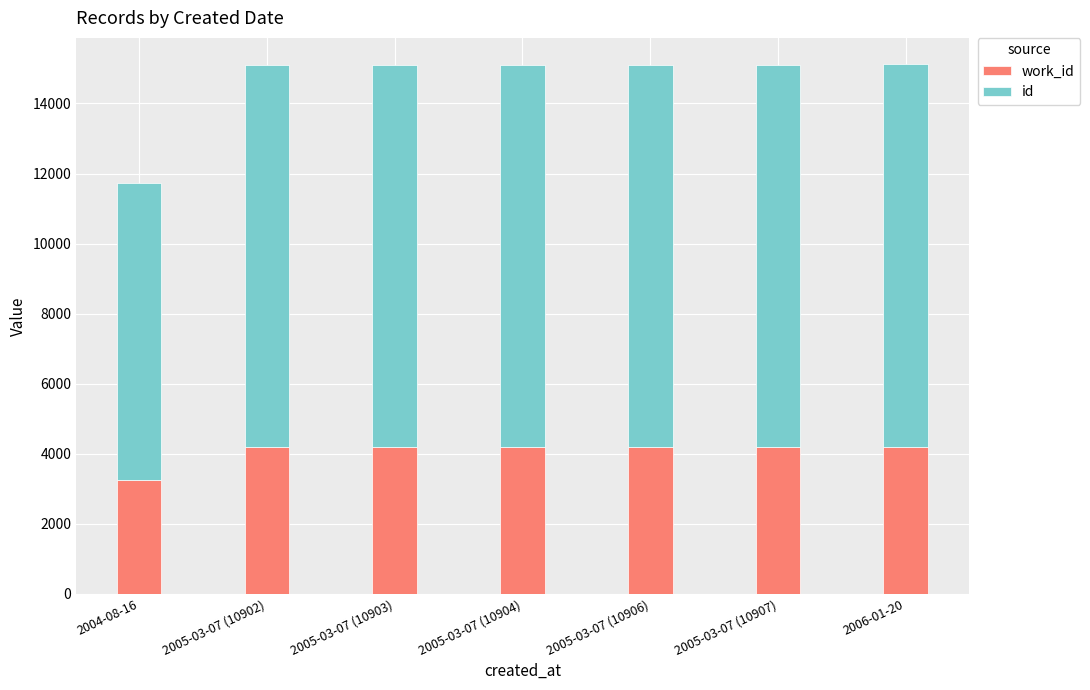

What is the label of the 1st bar from the left?

2004-08-16